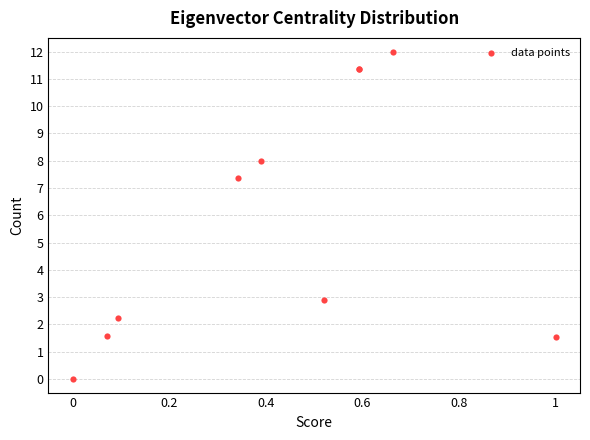

What Y value in the scatter plot is closest to 6?

7.4